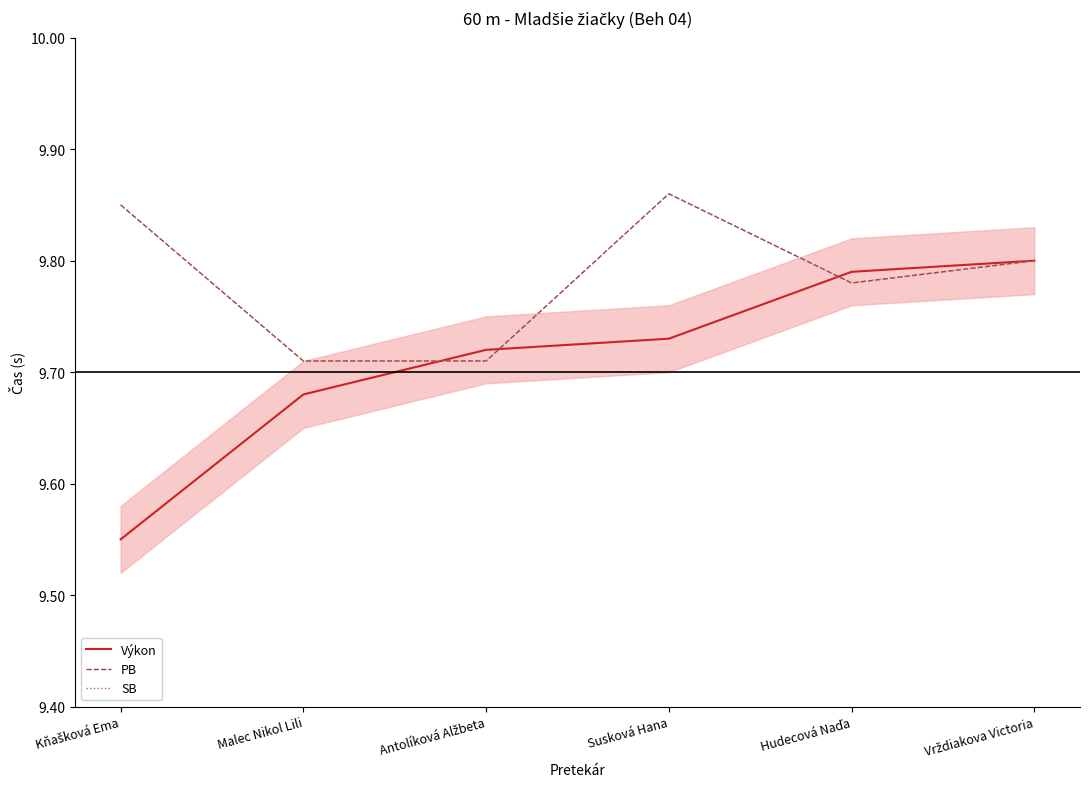

Does the chart display data point markers on the line(s)?

No